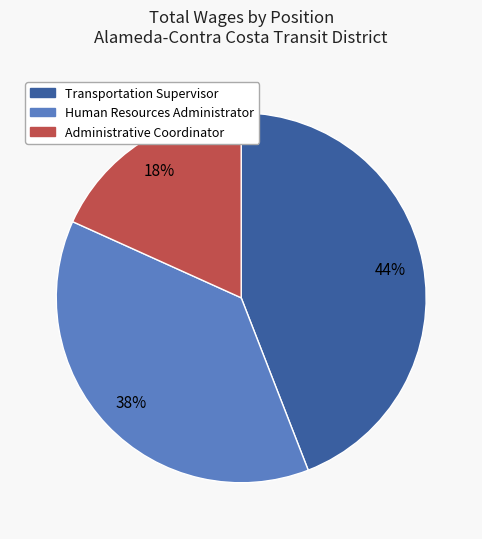

To the nearest percent, what is the average slice percentage?

33%